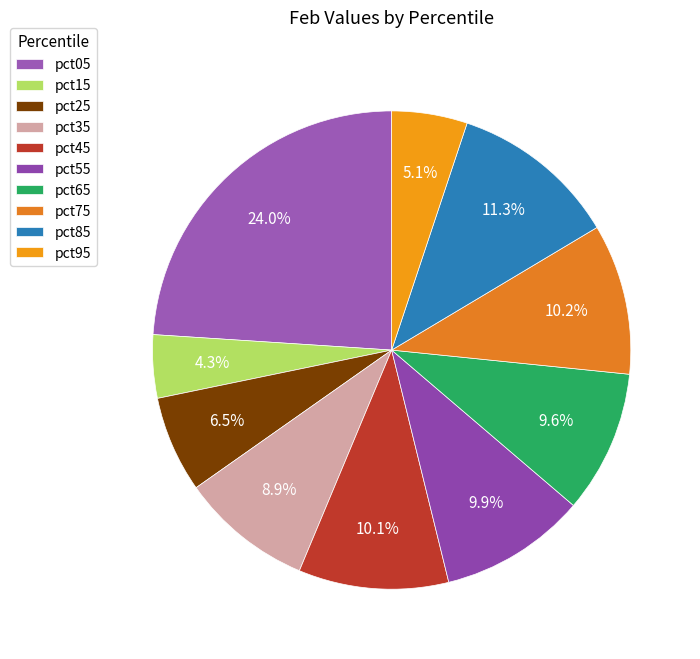

Does any single category account for the majority?

No